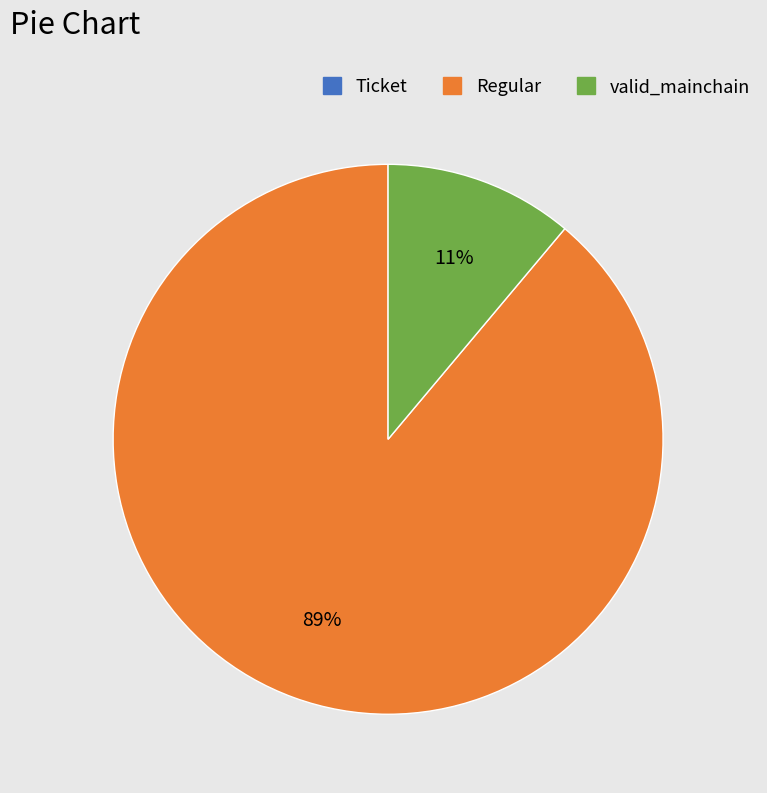

To the nearest percent, what percentage of the pie is valid_mainchain?

11%